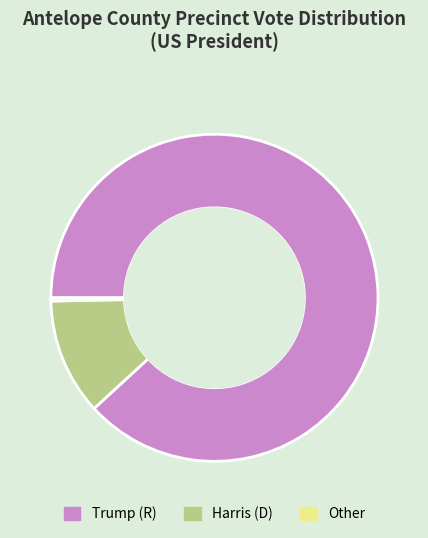

Does any single category account for the majority?

Yes